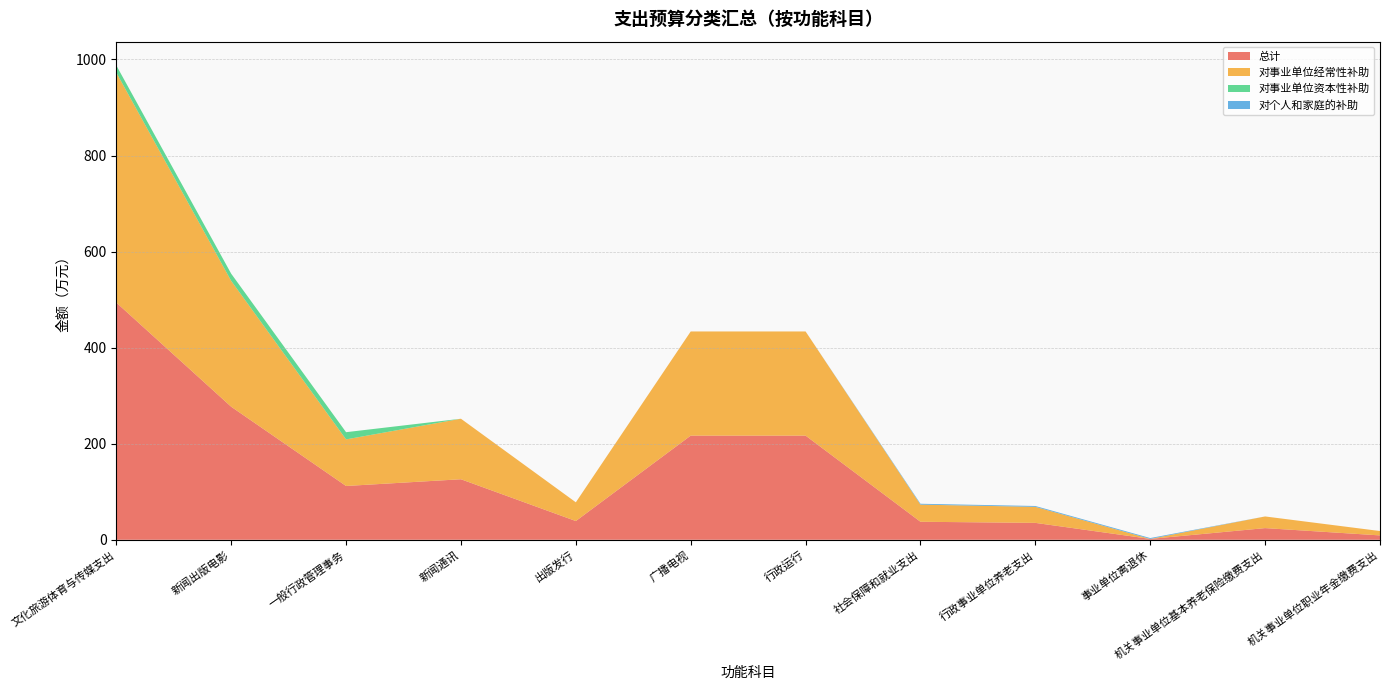

Reading right to left, transcribe all the data shown in this chart.

总计: 机关事业单位职业年金缴费支出=9.1	机关事业单位基本养老保险缴费支出=24.3	事业单位离退休=1.8	行政事业单位养老支出=35.2	社会保障和就业支出=37.5	行政运行=216.8	广播电视=216.8	出版发行=39.0	新闻通讯=126.0	一般行政管理事务=112.0	新闻出版电影=277.0	文化旅游体育与传媒支出=493.8
对事业单位经常性补助: 机关事业单位职业年金缴费支出=9.1	机关事业单位基本养老保险缴费支出=24.3	事业单位离退休=0.0	行政事业单位养老支出=33.4	社会保障和就业支出=35.7	行政运行=216.8	广播电视=216.8	出版发行=39.0	新闻通讯=126.0	一般行政管理事务=97.0	新闻出版电影=262.0	文化旅游体育与传媒支出=478.8
对事业单位资本性补助: 机关事业单位职业年金缴费支出=0.0	机关事业单位基本养老保险缴费支出=0.0	事业单位离退休=0.0	行政事业单位养老支出=0.0	社会保障和就业支出=0.0	行政运行=0.0	广播电视=0.0	出版发行=0.0	新闻通讯=0.0	一般行政管理事务=15.0	新闻出版电影=15.0	文化旅游体育与传媒支出=15.0
对个人和家庭的补助: 机关事业单位职业年金缴费支出=0.0	机关事业单位基本养老保险缴费支出=0.0	事业单位离退休=1.8	行政事业单位养老支出=1.8	社会保障和就业支出=1.8	行政运行=0.0	广播电视=0.0	出版发行=0.0	新闻通讯=0.0	一般行政管理事务=0.0	新闻出版电影=0.0	文化旅游体育与传媒支出=0.0